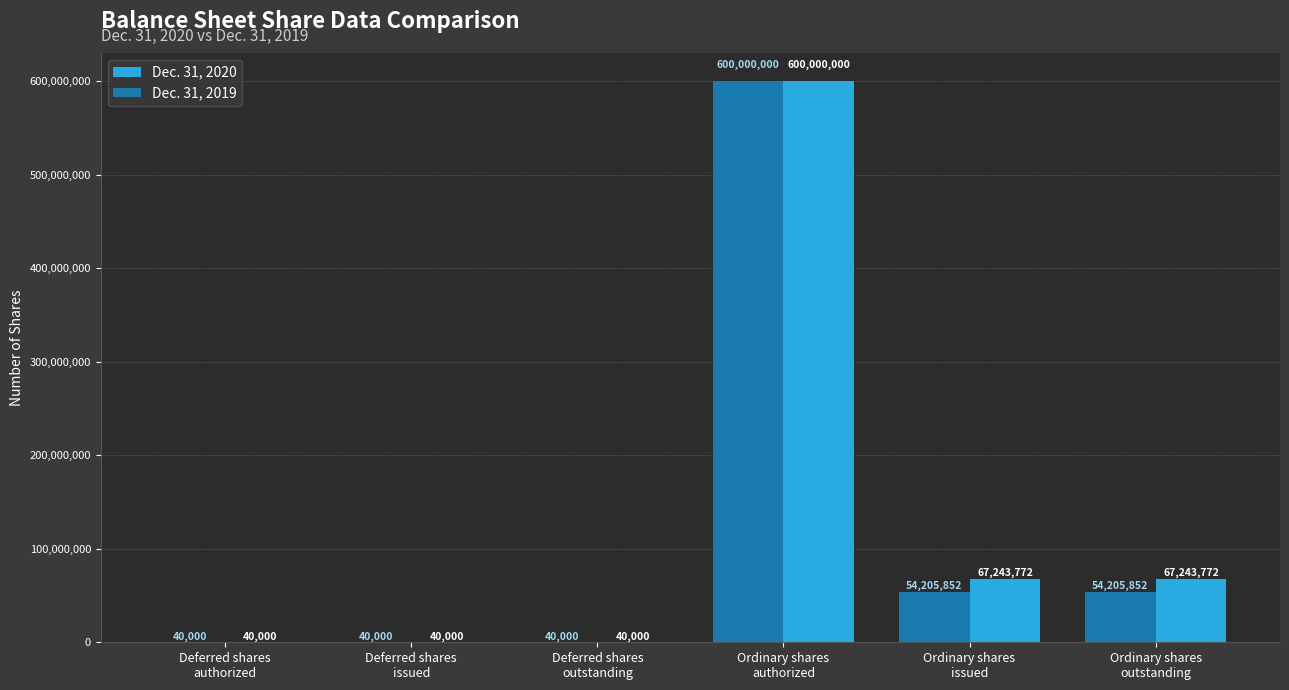

What is the greatest value displayed?

600000000